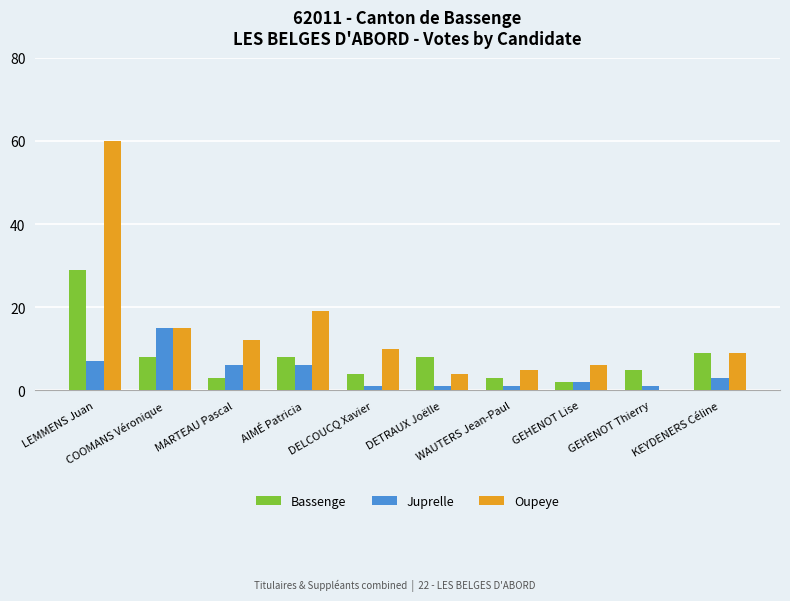

The value of Oupeye at LEMMENS Juan is 42. True or false?

False